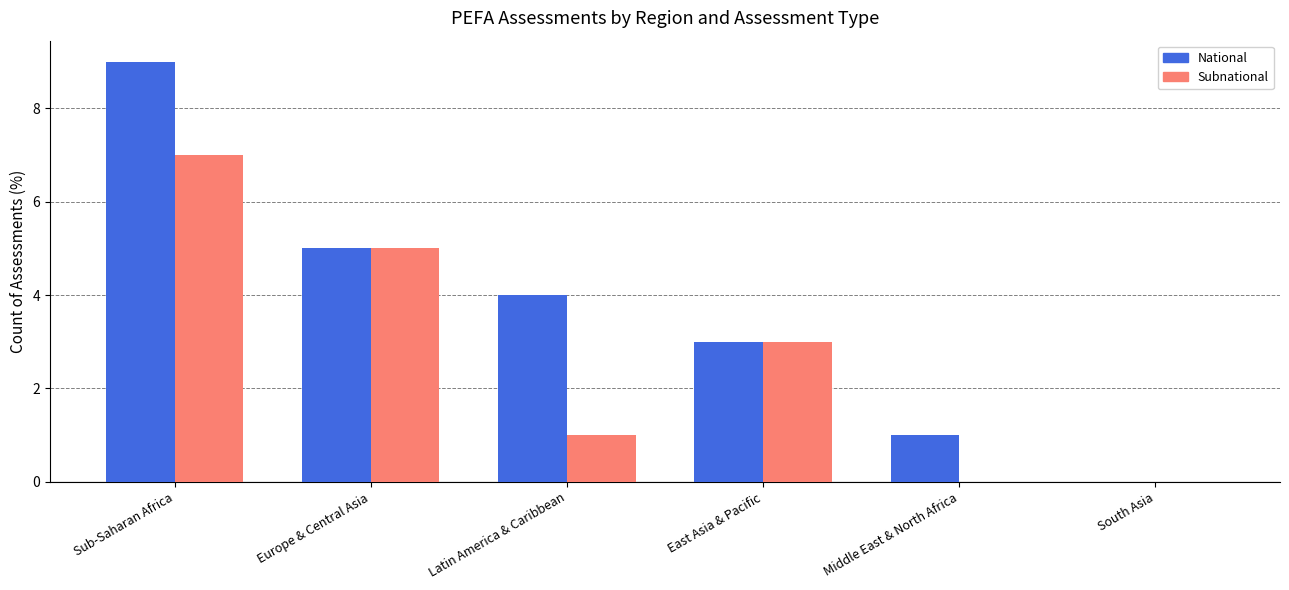

What is the sum of the National values at Middle East & North Africa and East Asia & Pacific?

4